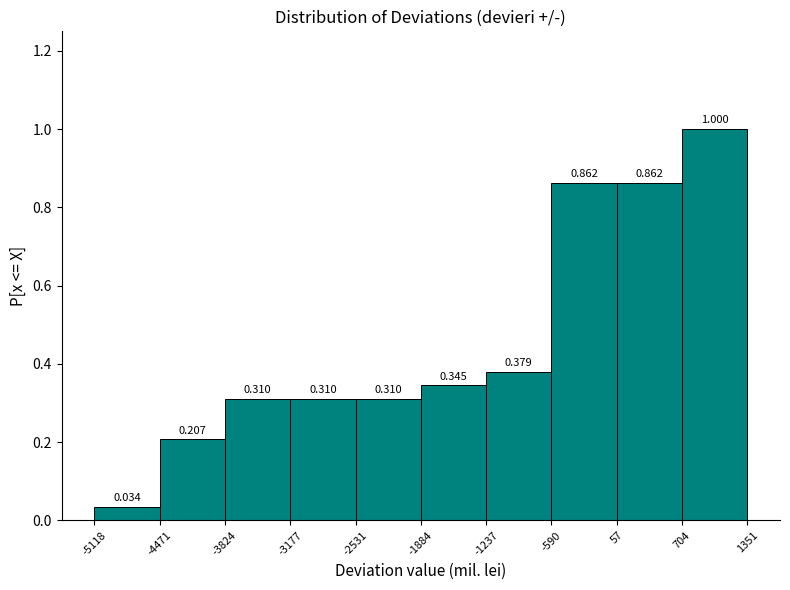

Which range on the x-axis has the tallest bar?

704 to 1351